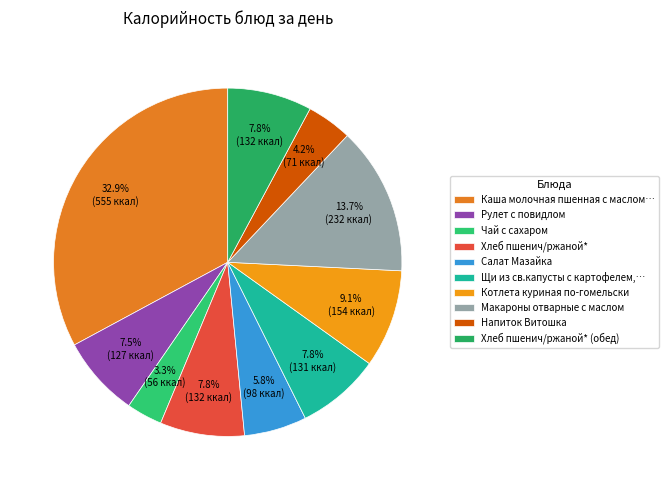

Between Напиток Витошка and Салат Мазайка, which is larger?

Салат Мазайка